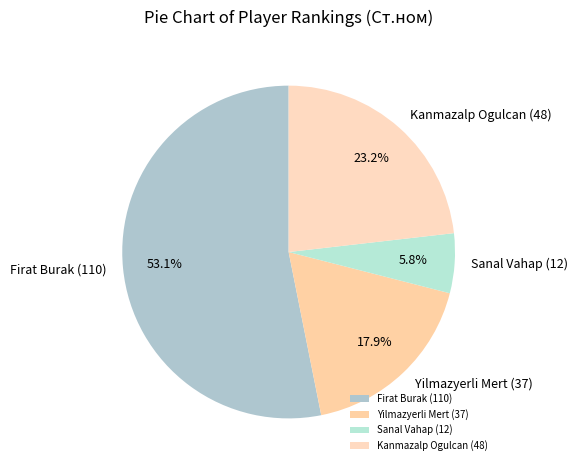

To the nearest percent, what is the difference between the largest and smallest slice percentages?

47%